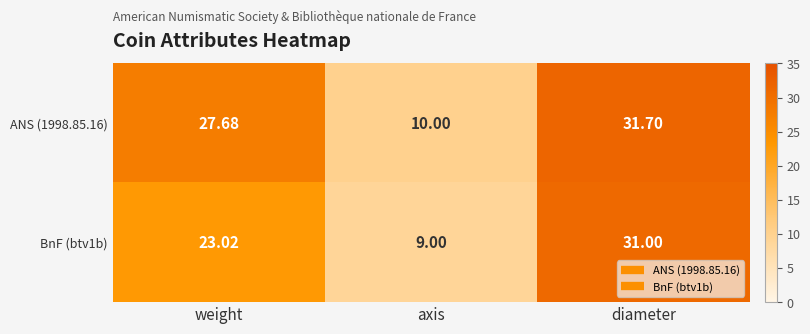

Is the value of BnF (btv1b) at diameter greater than the value of ANS (1998.85.16) at weight?

Yes